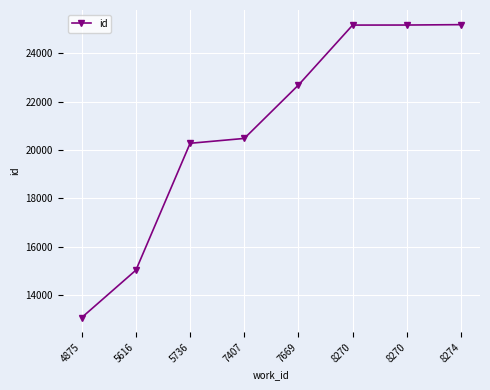

How many lines are shown in the chart?

1